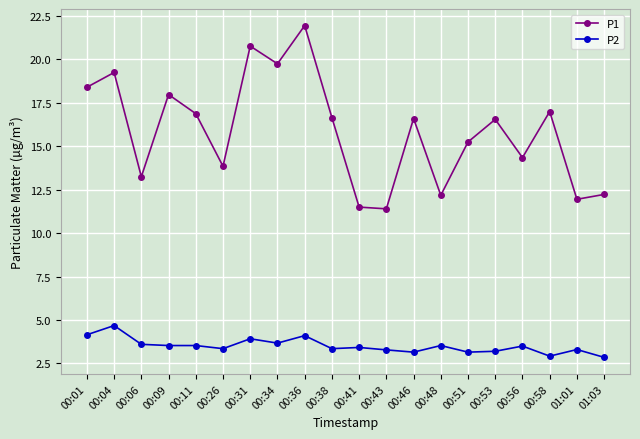

What is the average value of the P1 series?

15.9